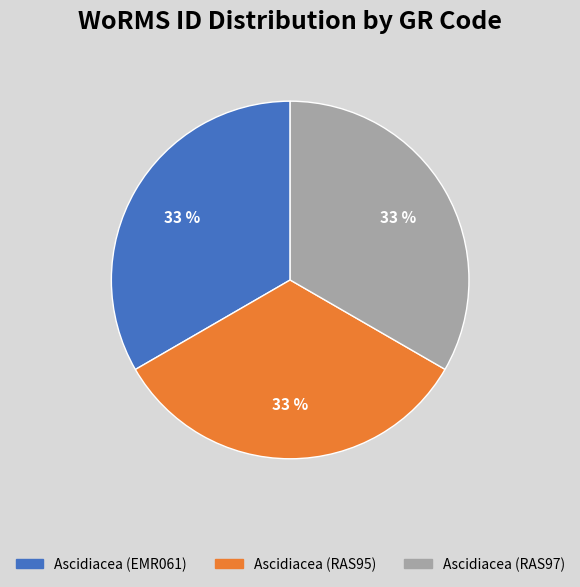

What is the ratio of the value at Ascidiacea (RAS97) to the value at Ascidiacea (EMR061)?

1.0